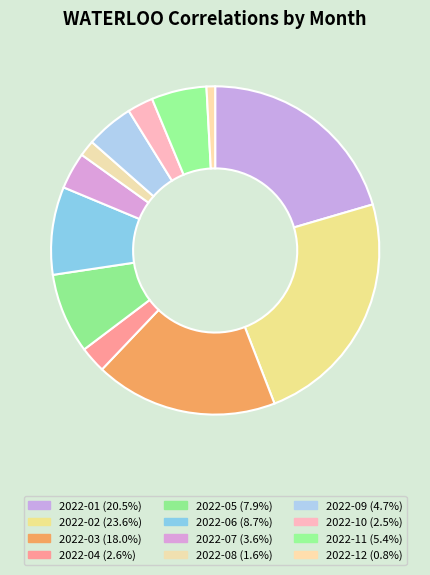

What is the ratio of the value at 2022-07 to the value at 2022-01?

0.2